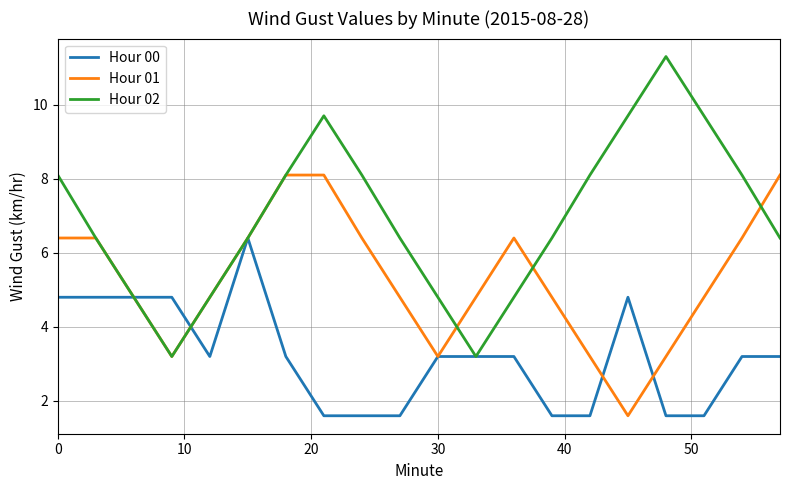

What is the highest value of the Hour 00 series?

6.4